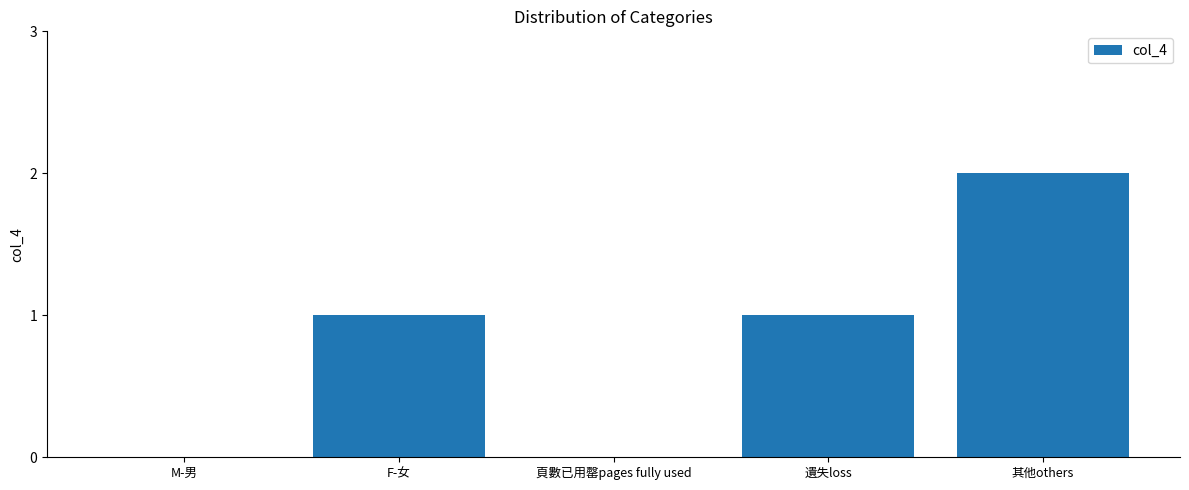

Reading left to right, list all the values displayed in this chart.

0	1	0	1	2